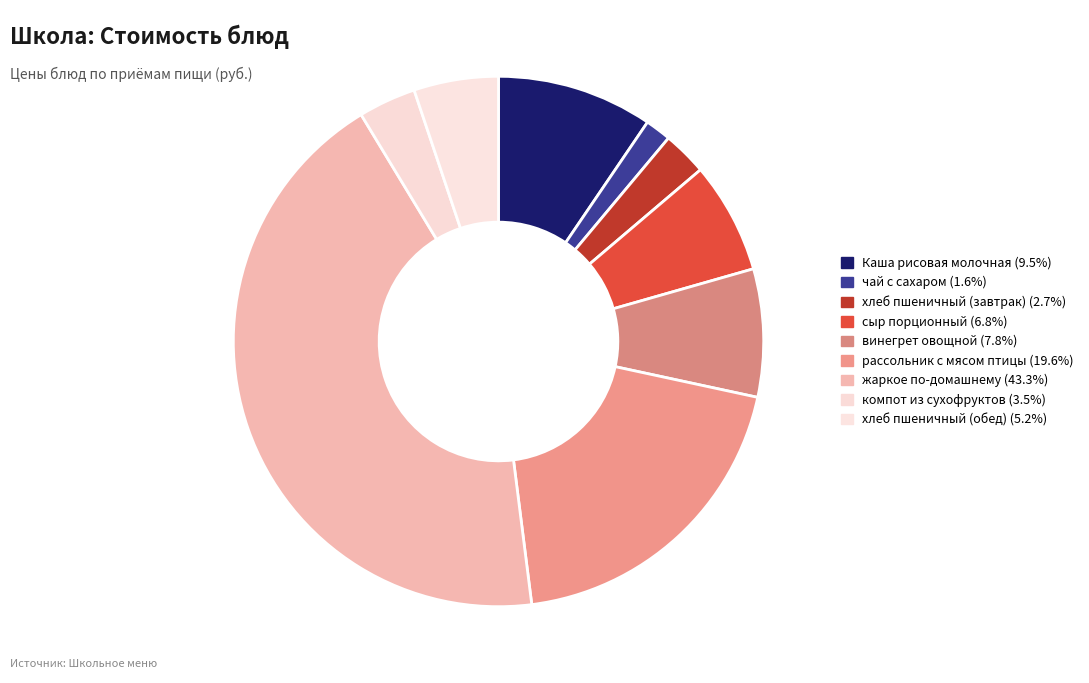

Count the number of slices in the pie.

9